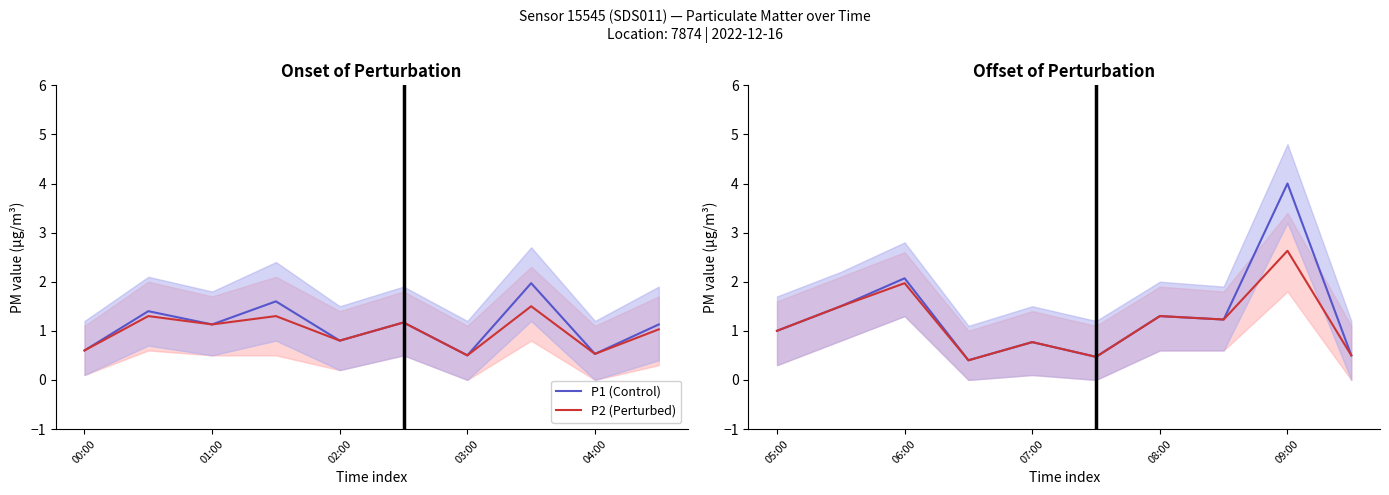

How many series are shown in this chart?

2